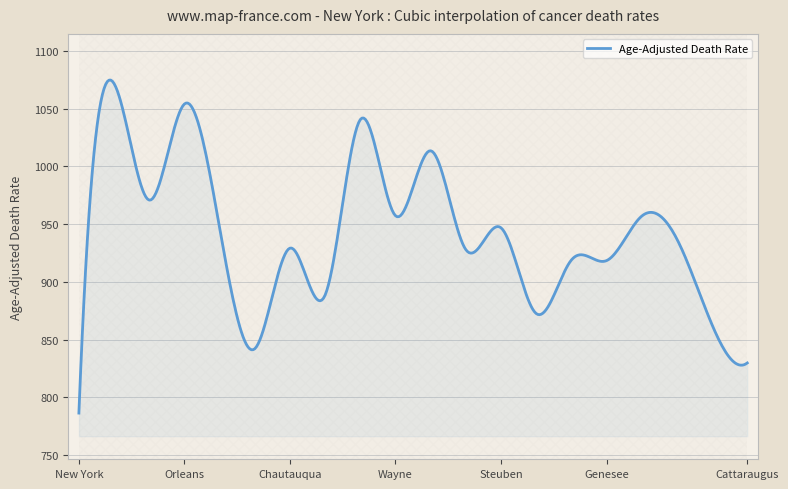

What is the label of the 18th point from the right?

Wyoming